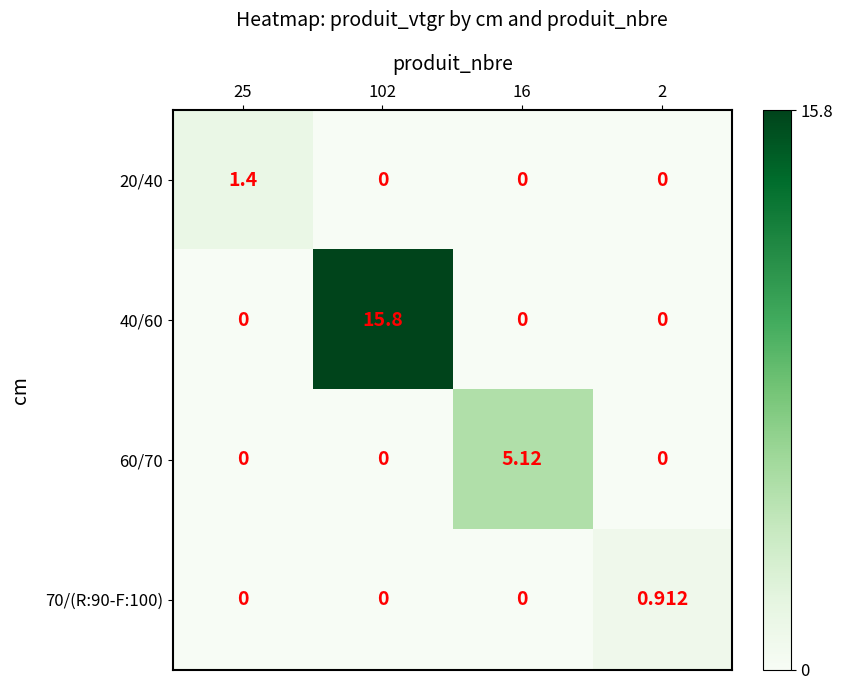

Is the value of 40/60 at 102 greater than the value of 20/40 at 25?

Yes